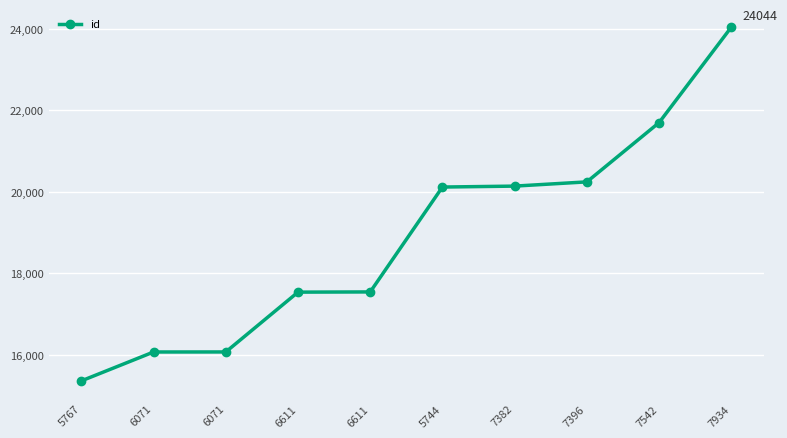

True or false: there are more than 1 points higher than both neighbors.

False